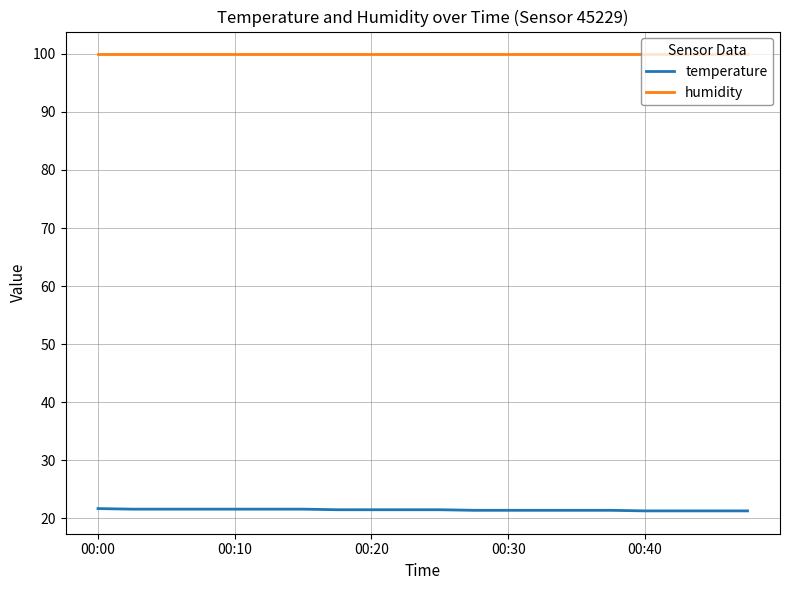

List the series in order of their peak value, highest first.

humidity, temperature